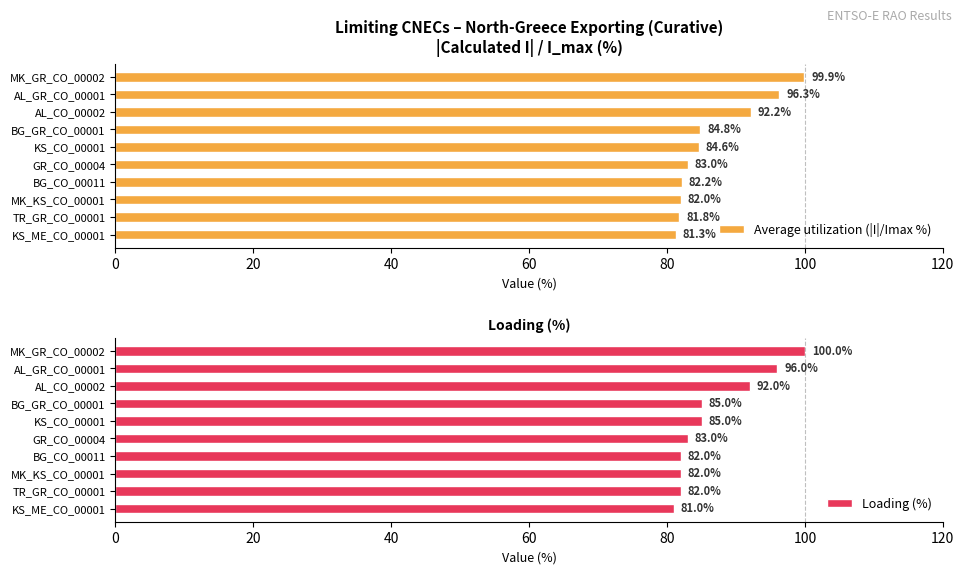

Count the number of data series in this chart.

2